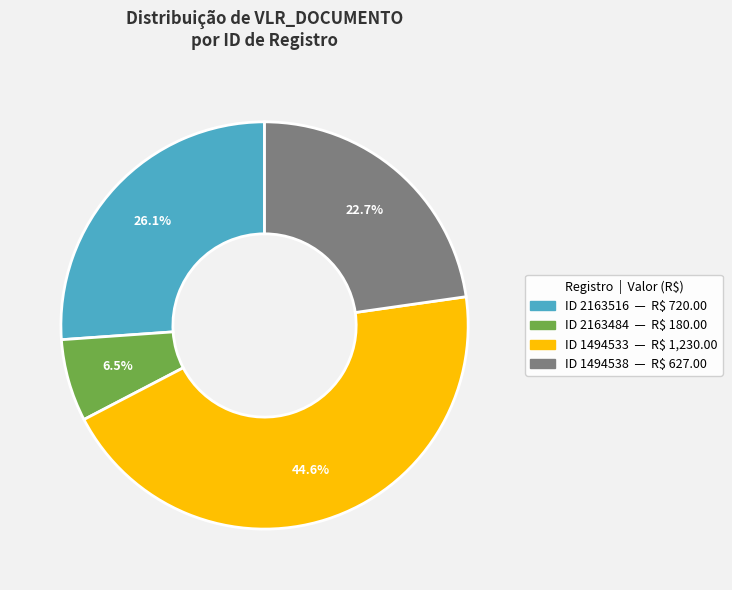

Does any single category account for the majority?

No